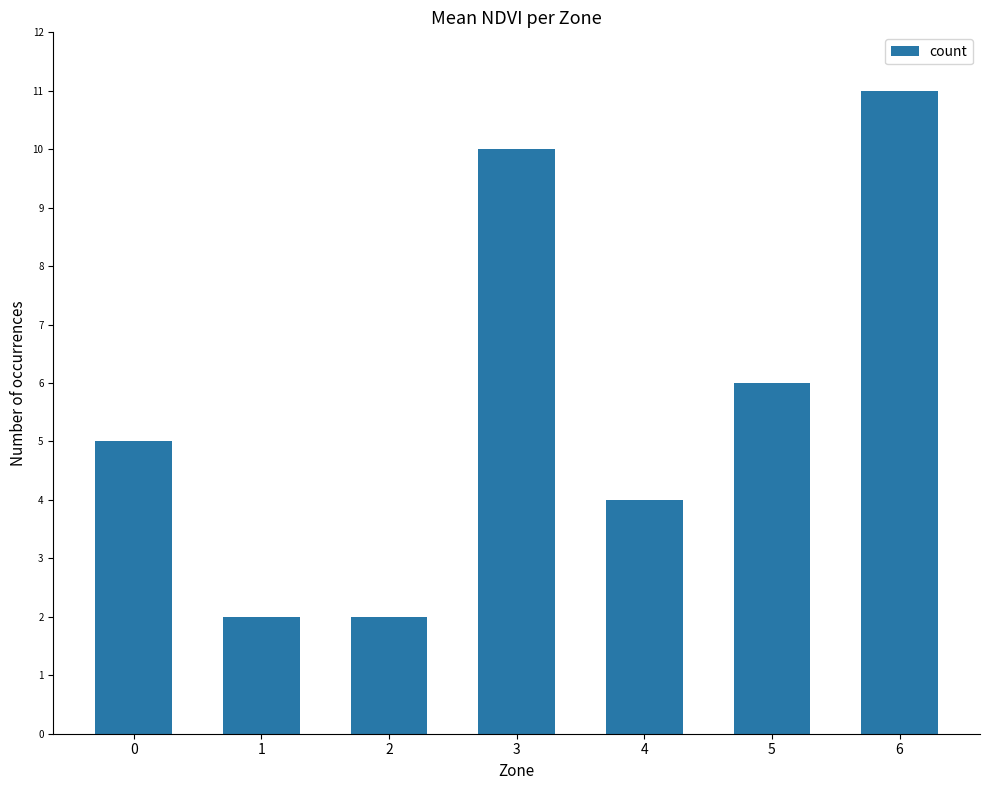

What is the greatest value displayed?

11